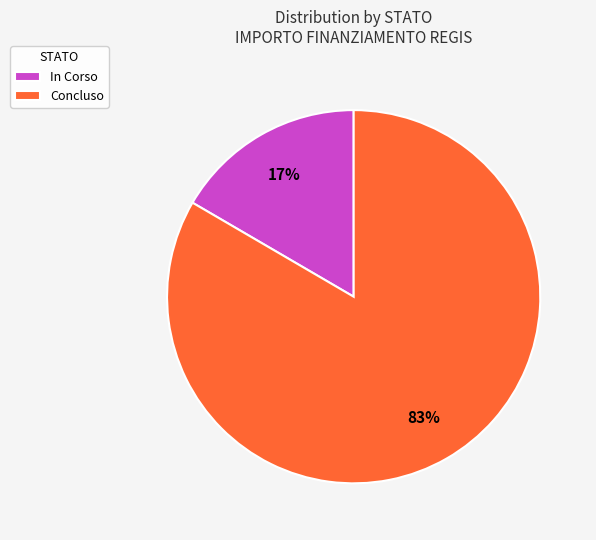

To the nearest percent, what is the combined percentage of Concluso and In Corso?

100%